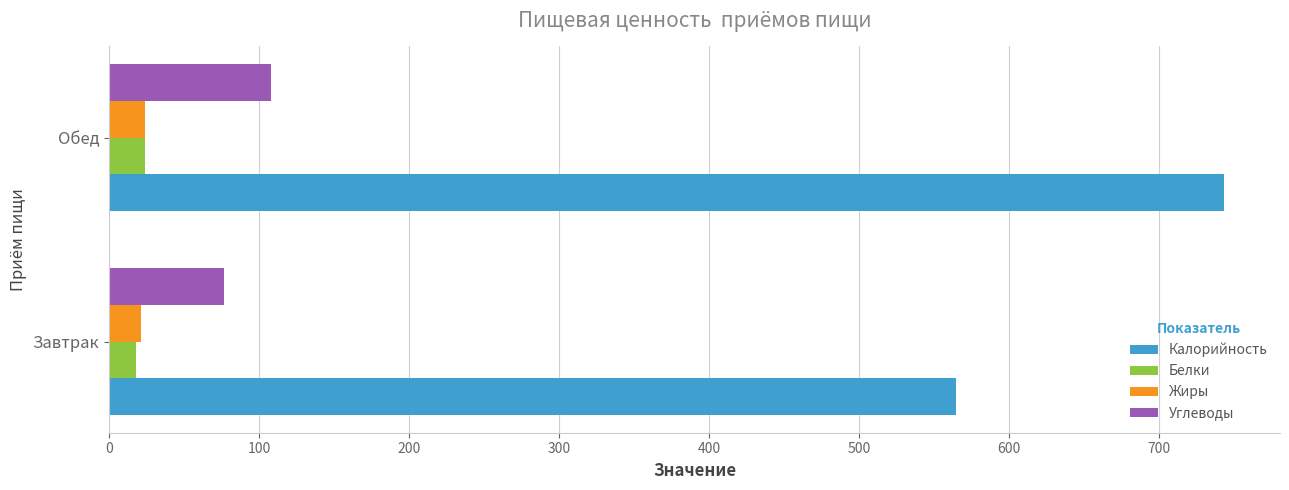

Is it true that Калорийность equals 248.5 at Завтрак?

False